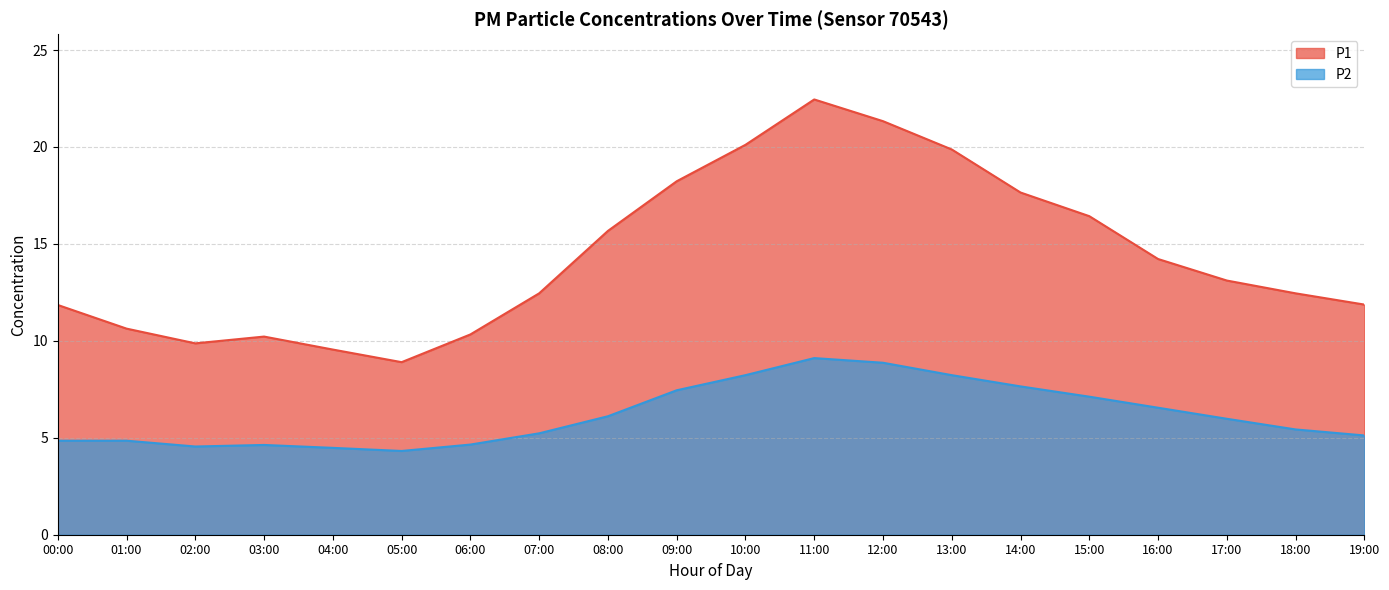

What is the minimum value shown in the chart?

4.3